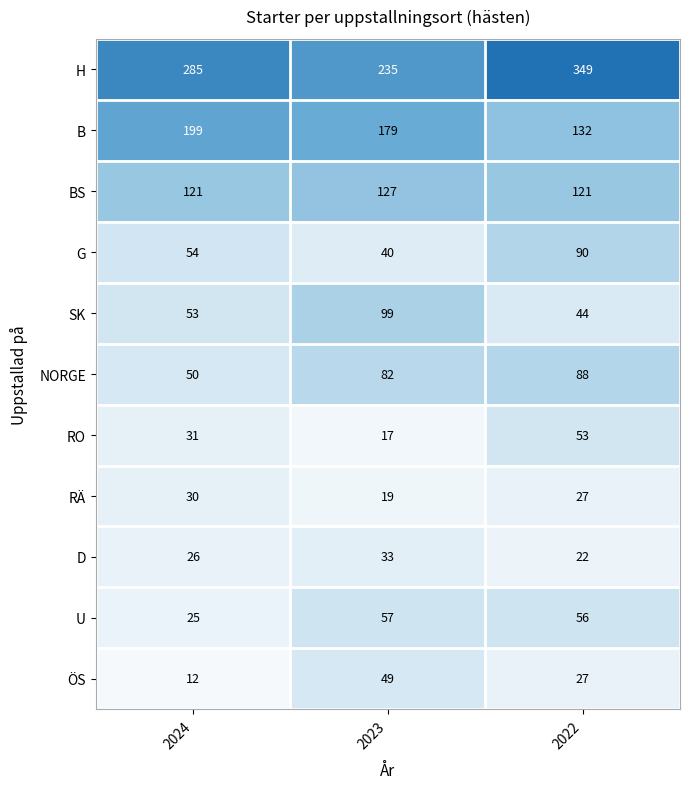

What is the approximate value of U at 2023, to the nearest 5?

55